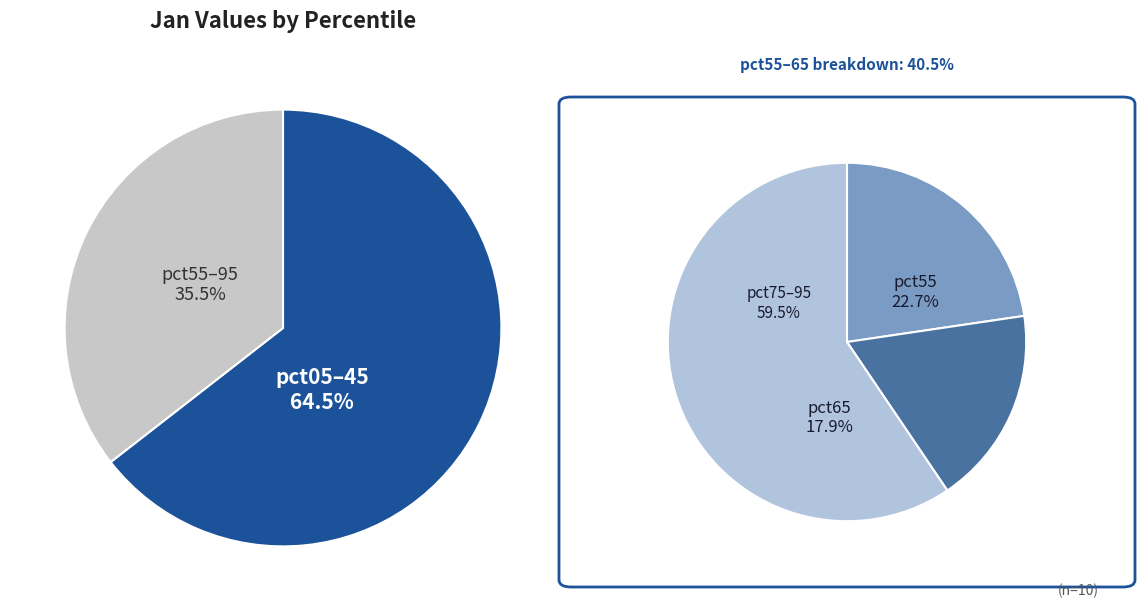

Combined, do pct95 and pct05 account for over 50%?

No